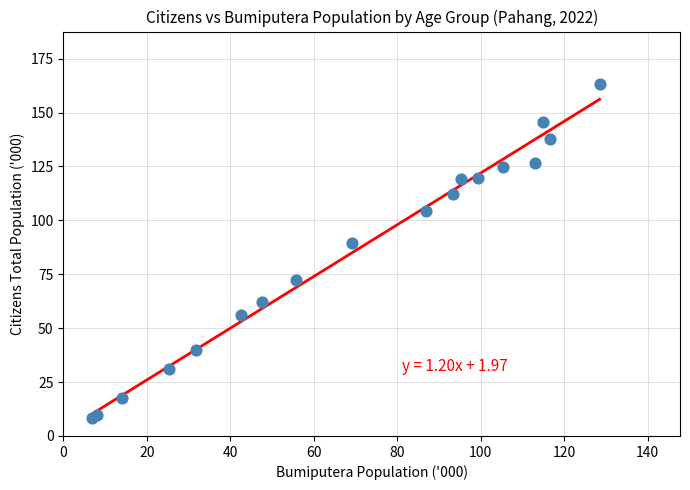

What Y value in the scatter plot is closest to 85?

89.3